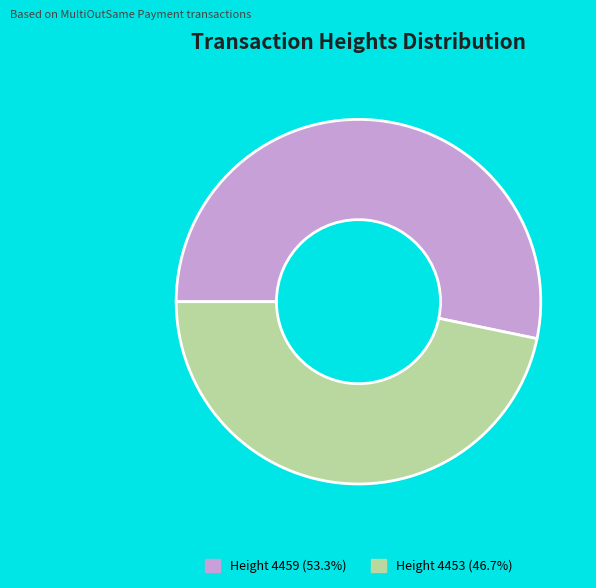

Do Height 4453 (46.7%) and Height 4459 (53.3%) together represent more than half of the pie?

Yes